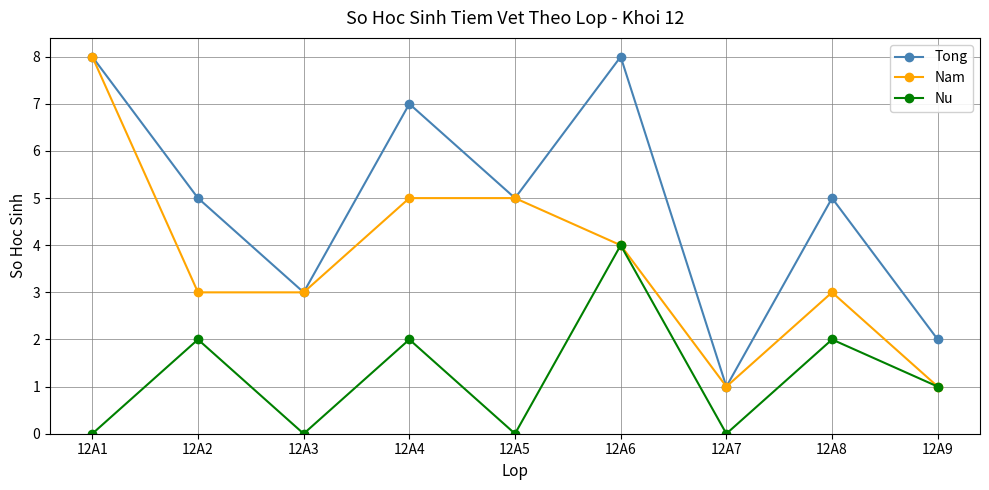

Rank the series by their average value, from highest to lowest.

Tong, Nam, Nu